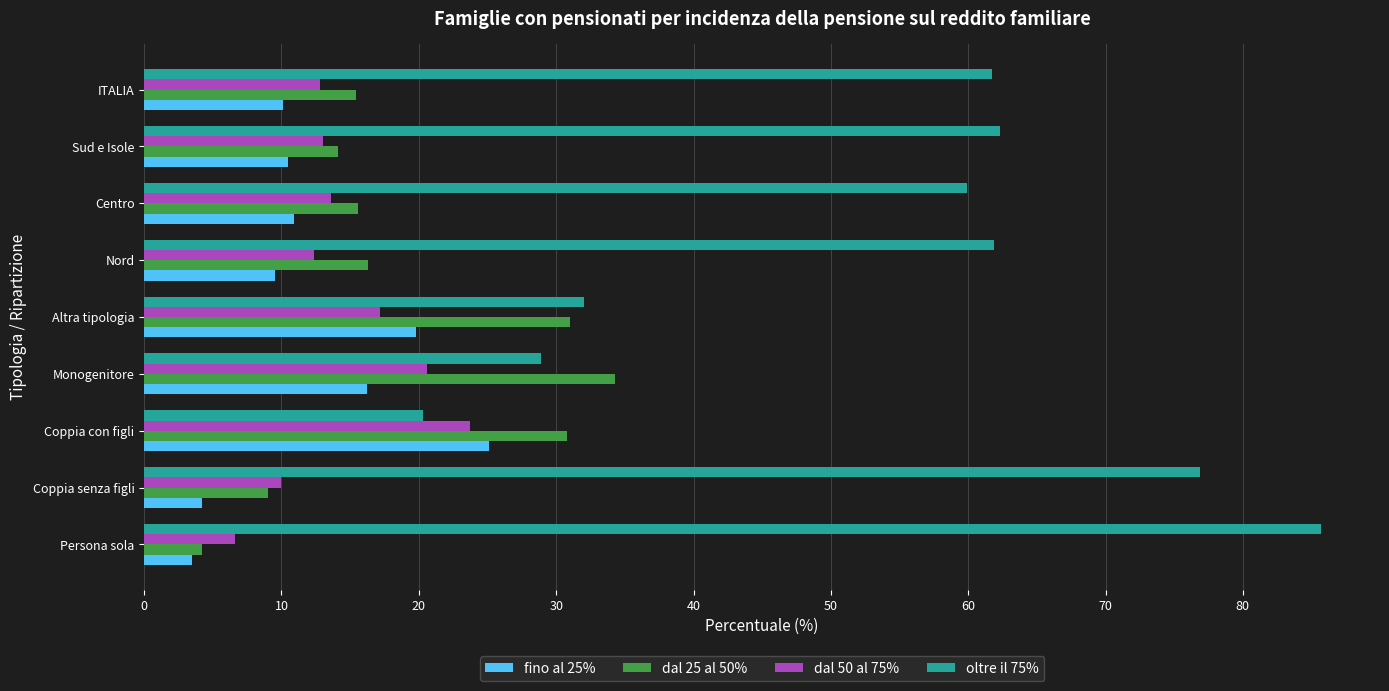

What is the sum of all dal 50 al 75% values?

129.9